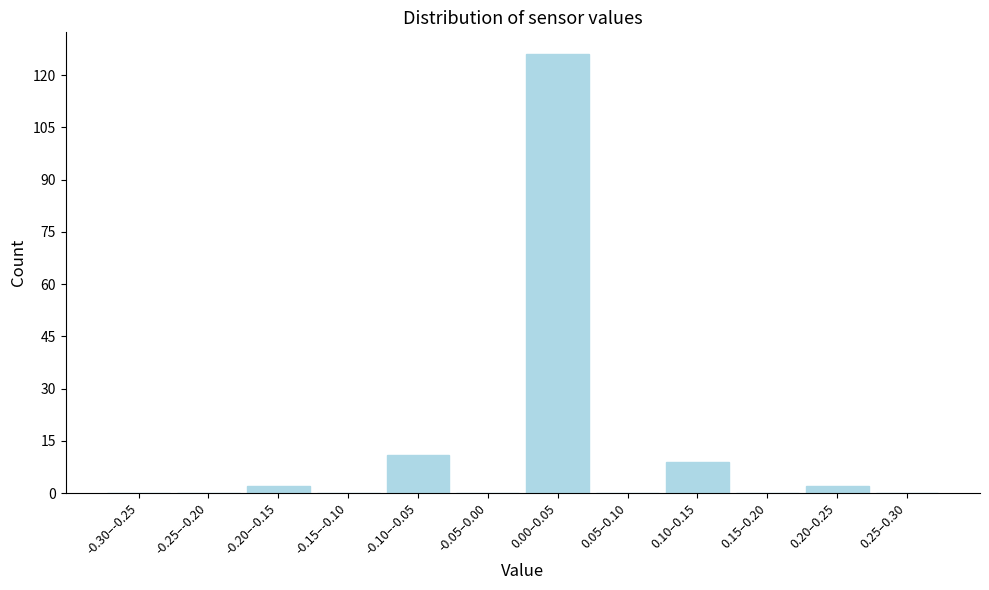

Reading left to right, transcribe all the data shown in this chart.

-0.30–-0.25=0	-0.25–-0.20=0	-0.20–-0.15=2	-0.15–-0.10=0	-0.10–-0.05=11	-0.05–0.00=0	0.00–0.05=126	0.05–0.10=0	0.10–0.15=9	0.15–0.20=0	0.20–0.25=2	0.25–0.30=0